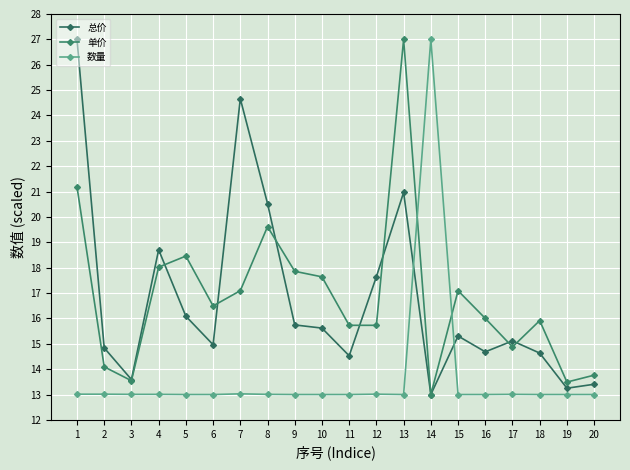

How many categories are shown in the chart?

20